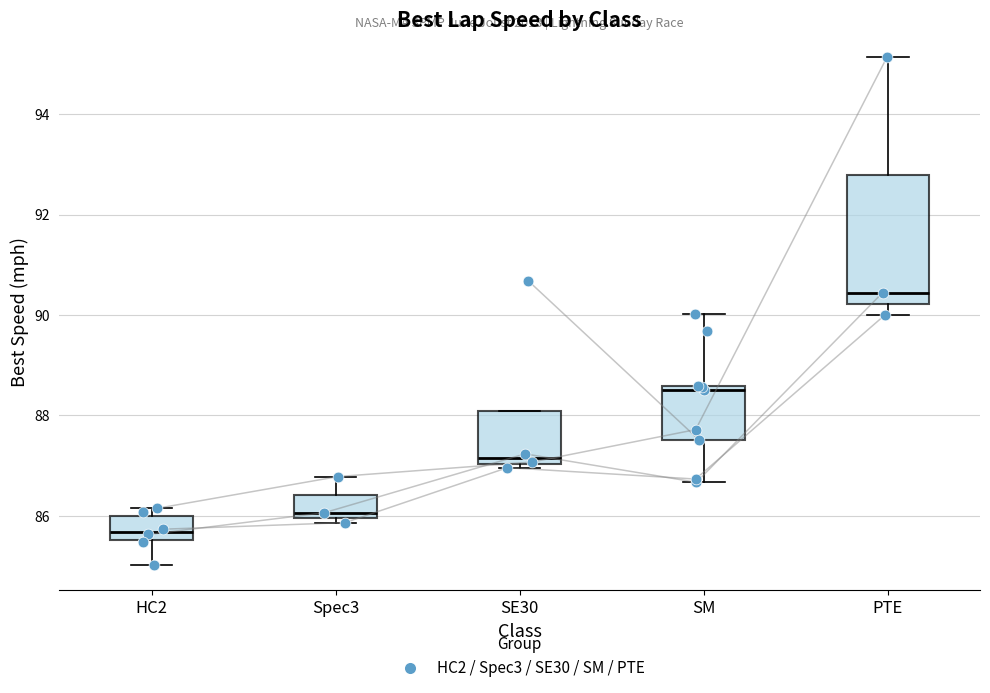

Comparing the boxes themselves (not the whiskers), which one is the tallest?

PTE